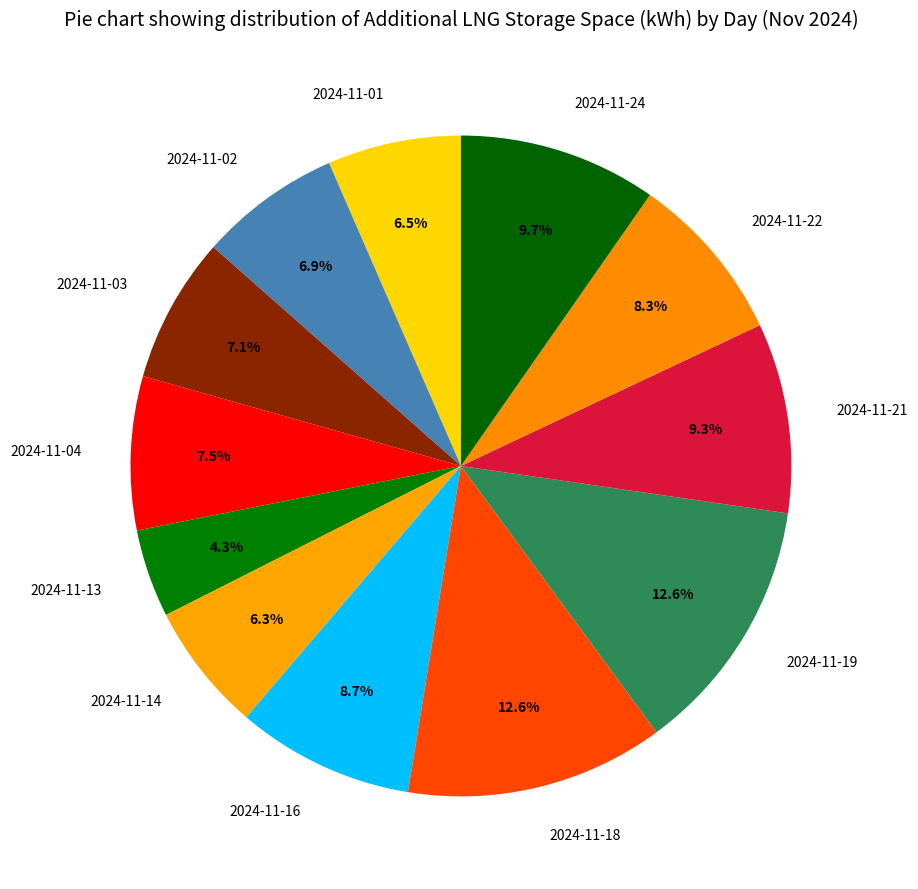

Is 2024-11-18 the majority of the pie?

No